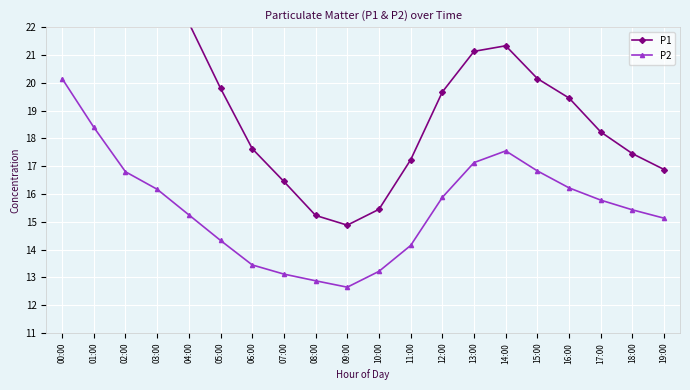

What is the average value of the P2 series?

15.5